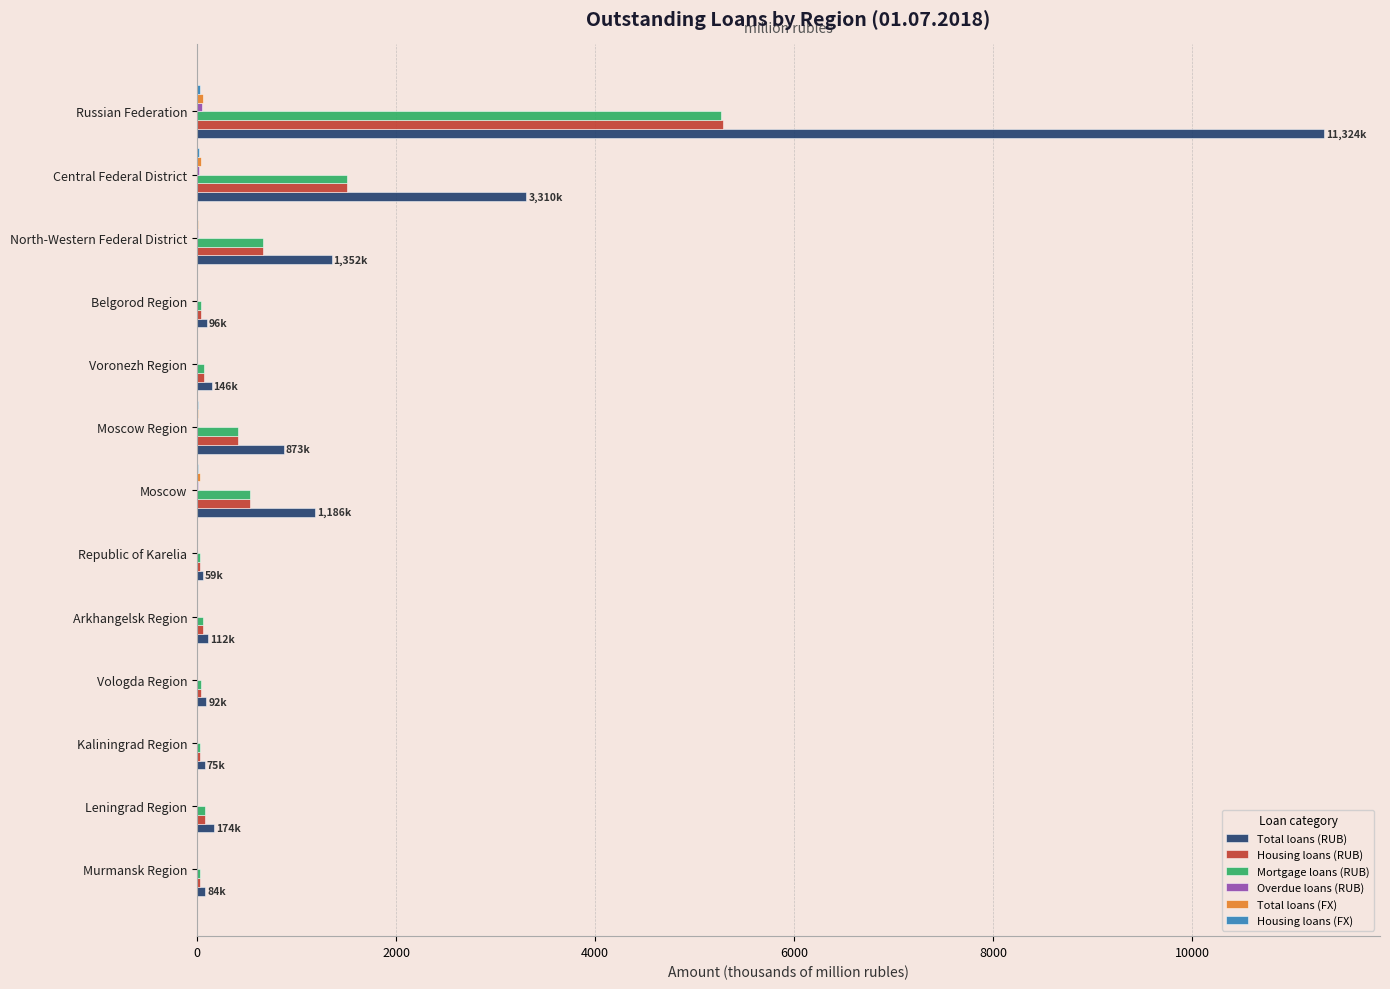

What is the sum of all Housing loans (RUB) values?

8767.7